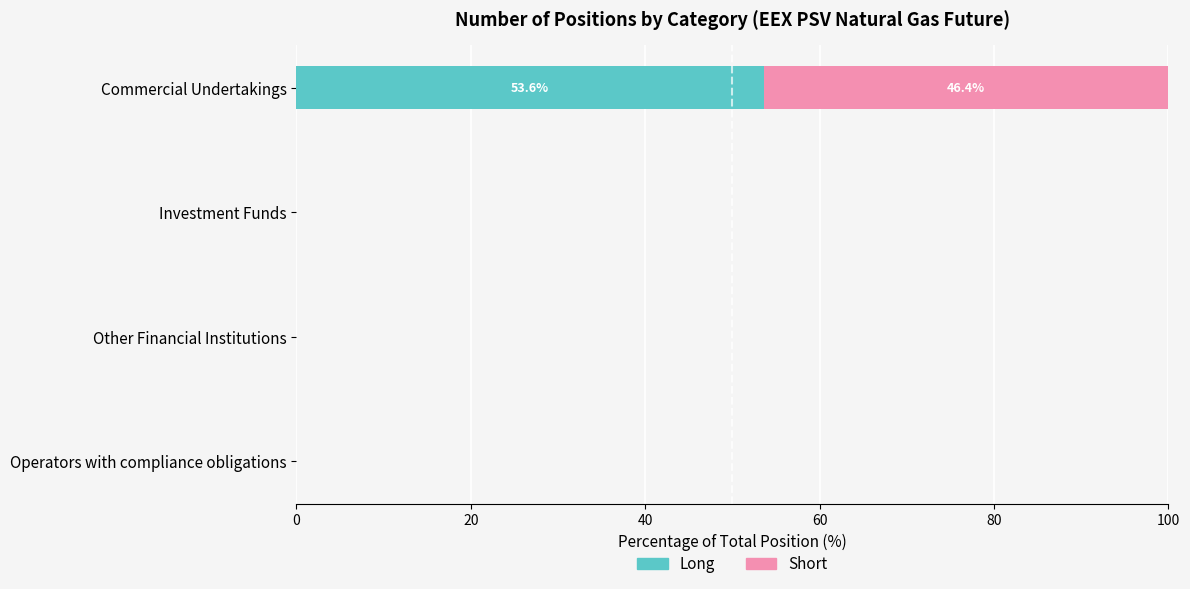

Which category has the highest value in the Long series?

Commercial Undertakings